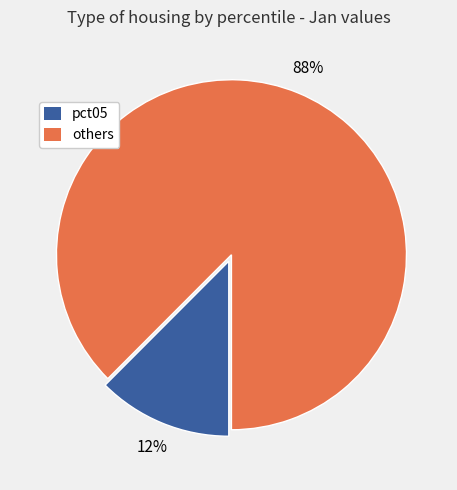

Does any single category account for the majority?

Yes